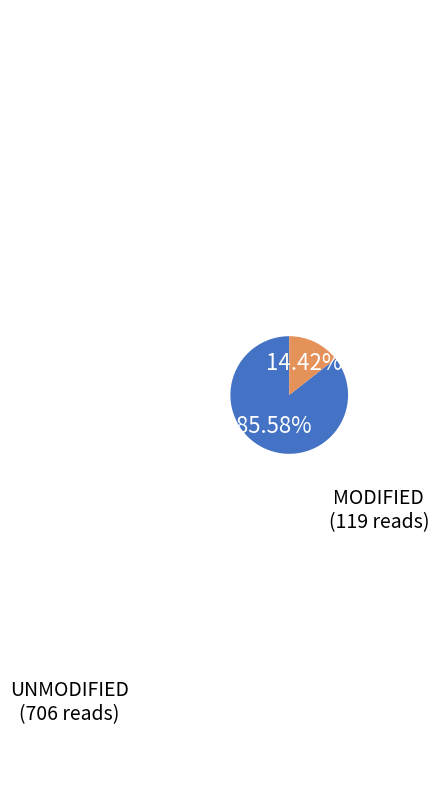

What is the majority slice?

UNMODIFIED